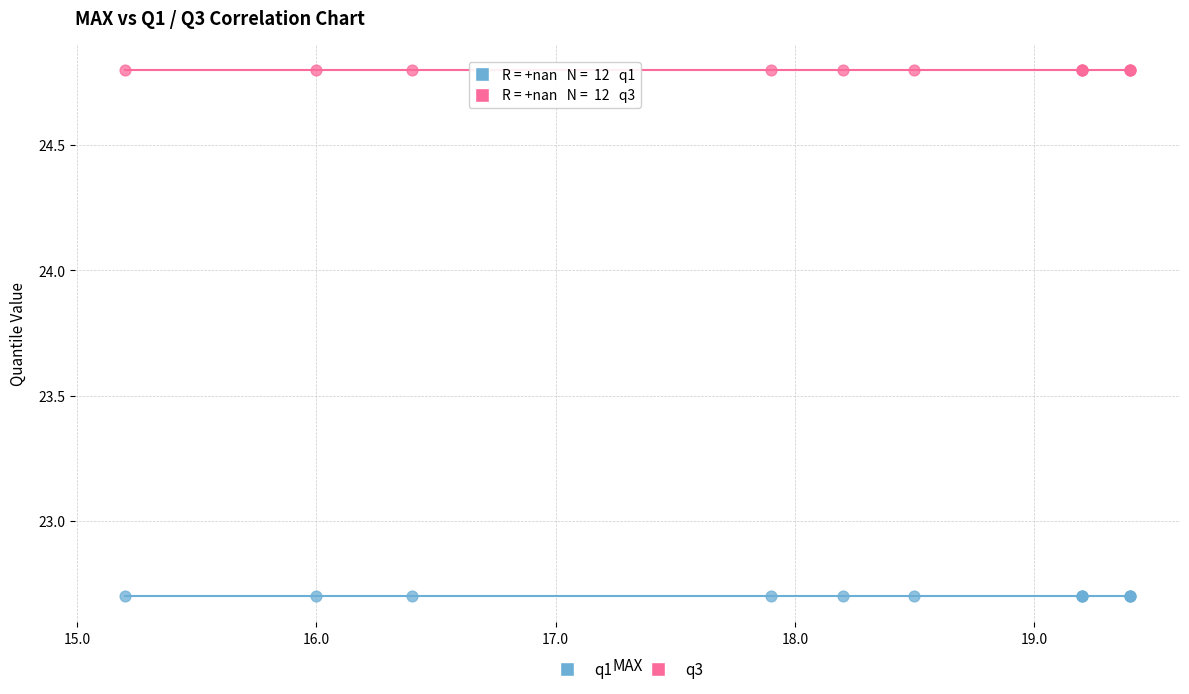

Which series reaches the minimum Y coordinate?

q1